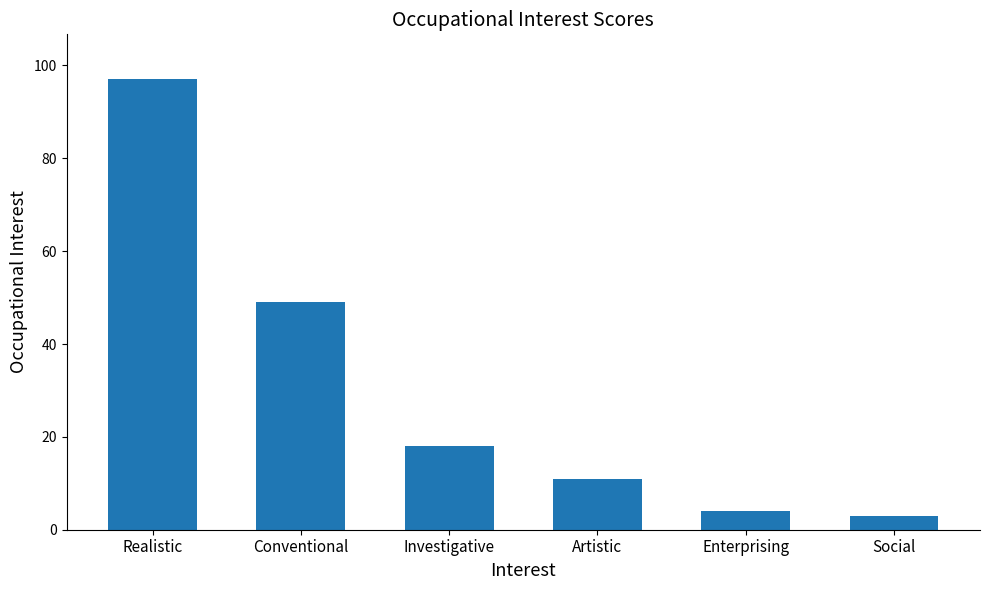

Are the bars horizontal?

No